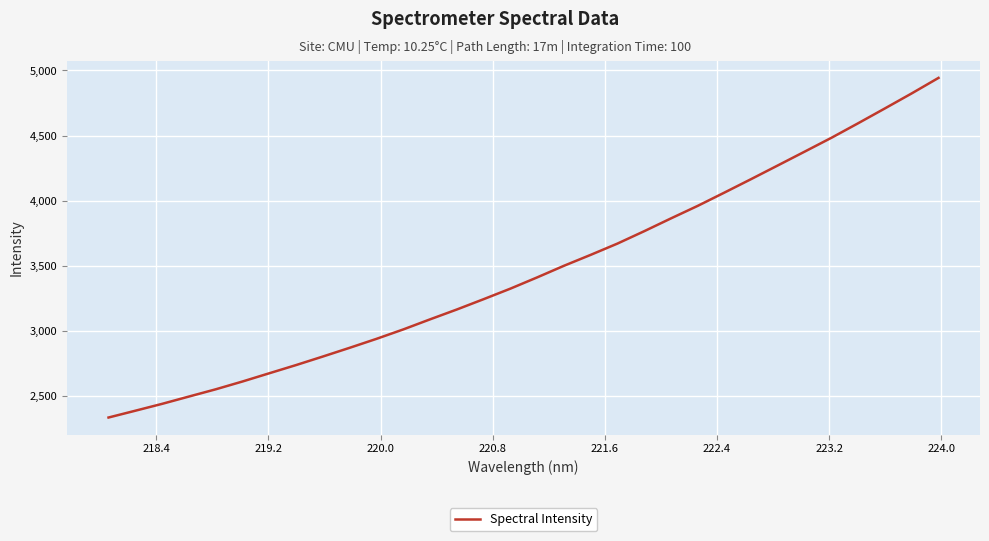

What is the smallest value displayed?

2336.8